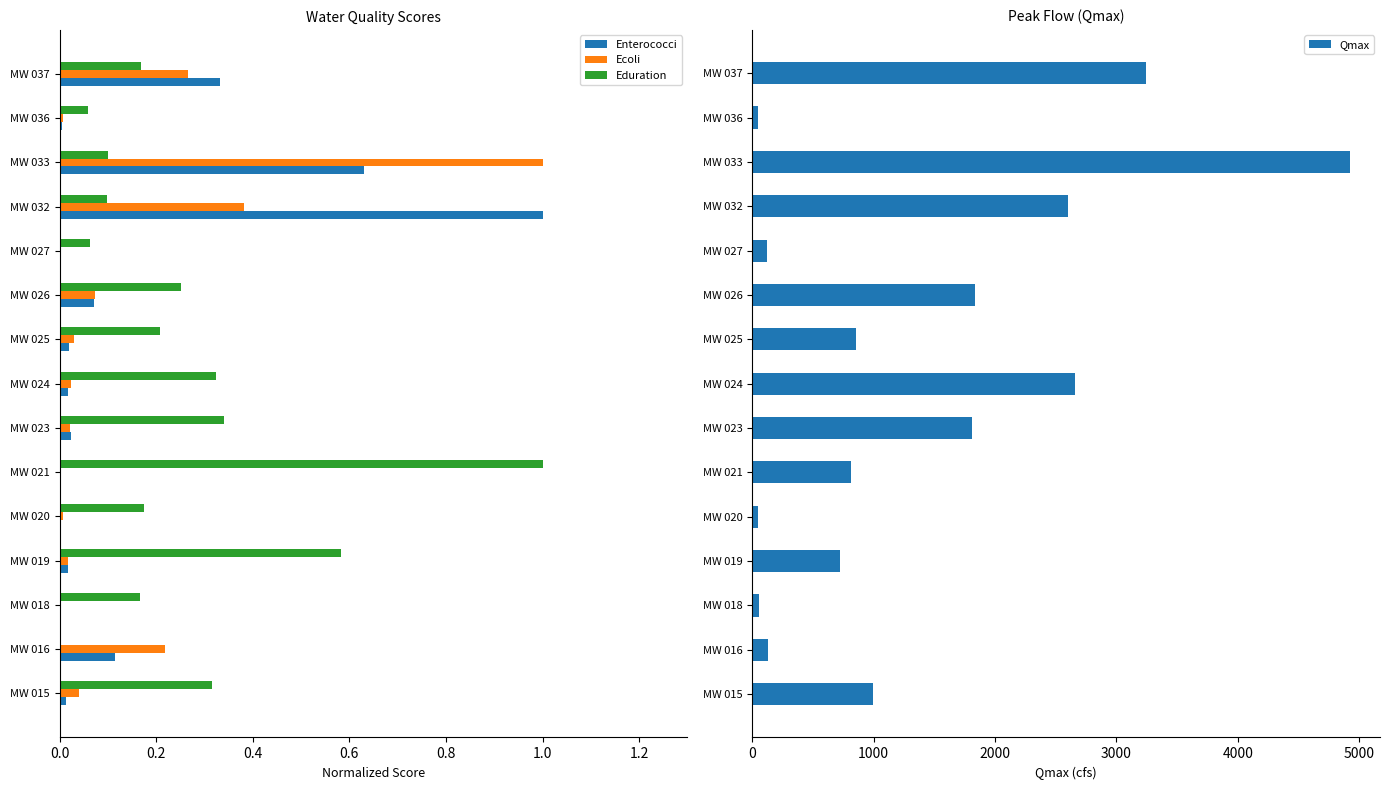

Which series has the widest spread of values?

Qmax